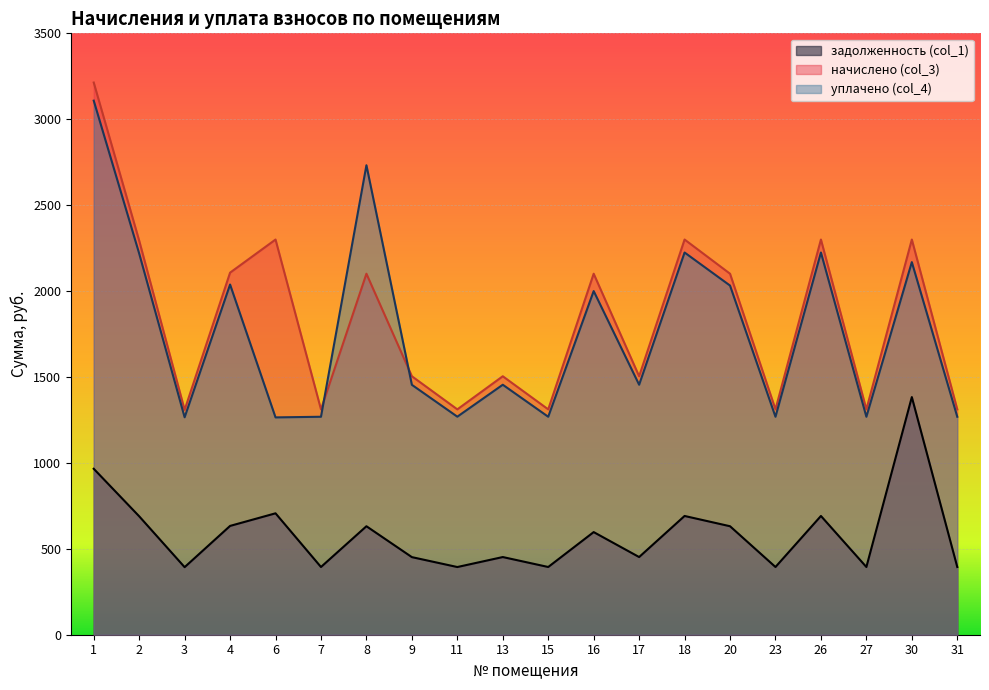

Where is the first local minimum for начислено (col_3)?

3